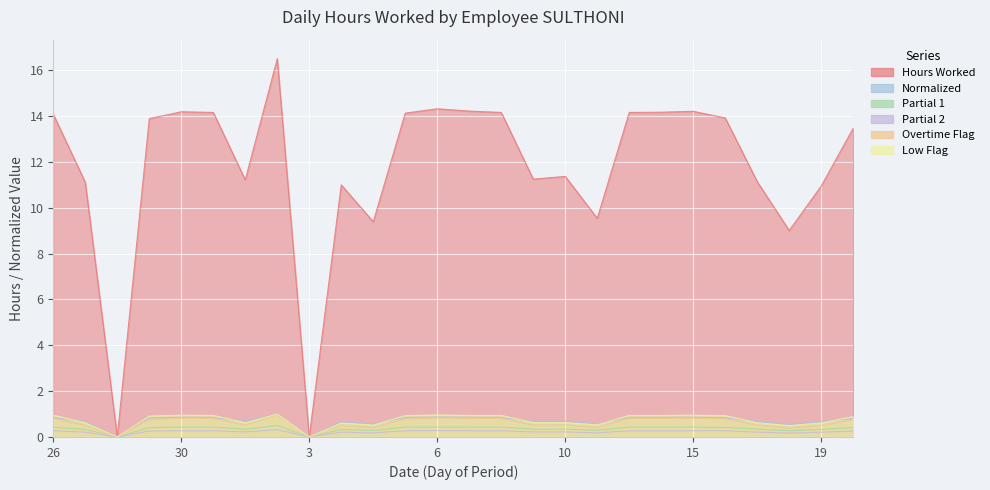

What is the spread (max minus min) of values at 8?

13.9